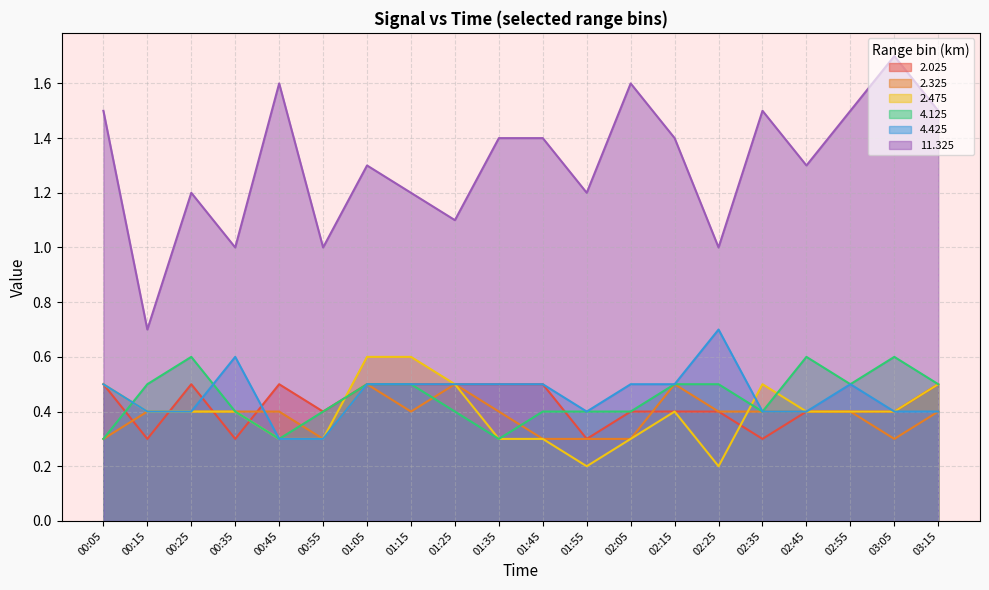

Rank the categories by 2.475 value from highest to lowest.

01:05, 01:15, 00:05, 01:25, 02:35, 03:15, 00:15, 00:25, 00:35, 02:15, 02:45, 02:55, 03:05, 00:45, 00:55, 01:35, 01:45, 02:05, 01:55, 02:25